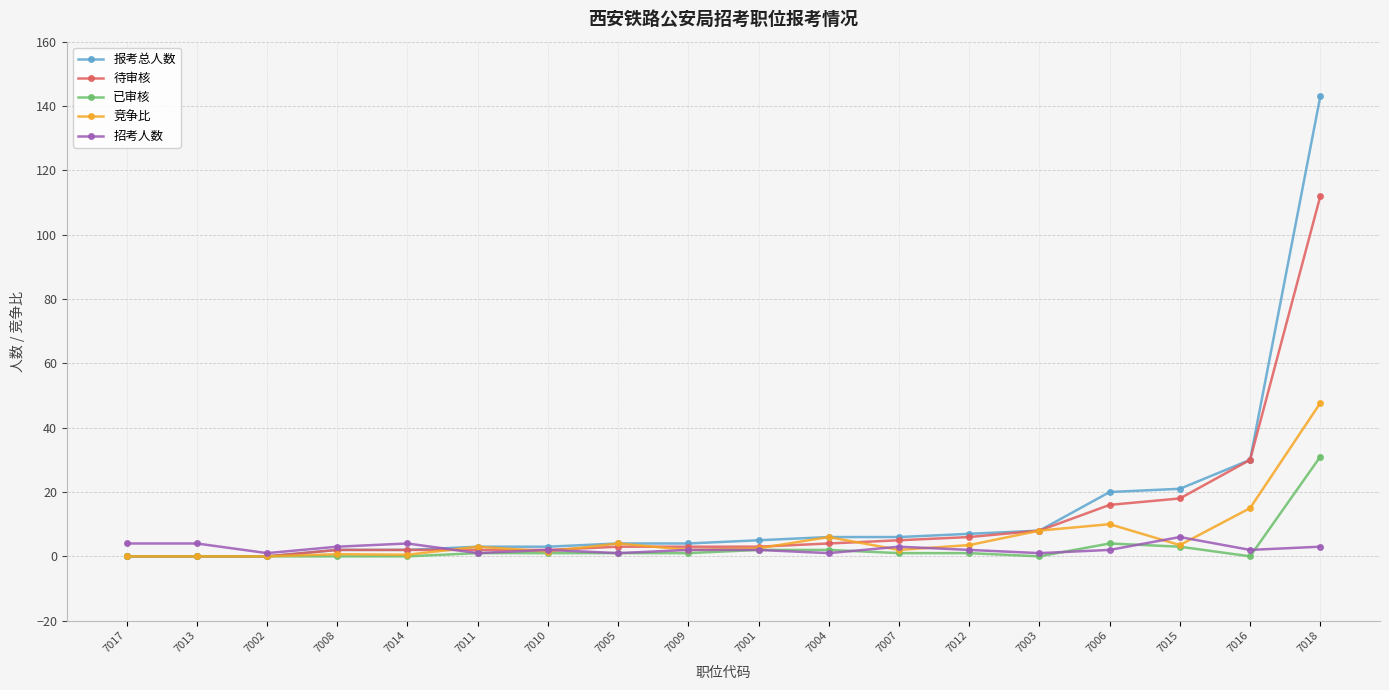

What is the maximum value shown in the chart?

143.0